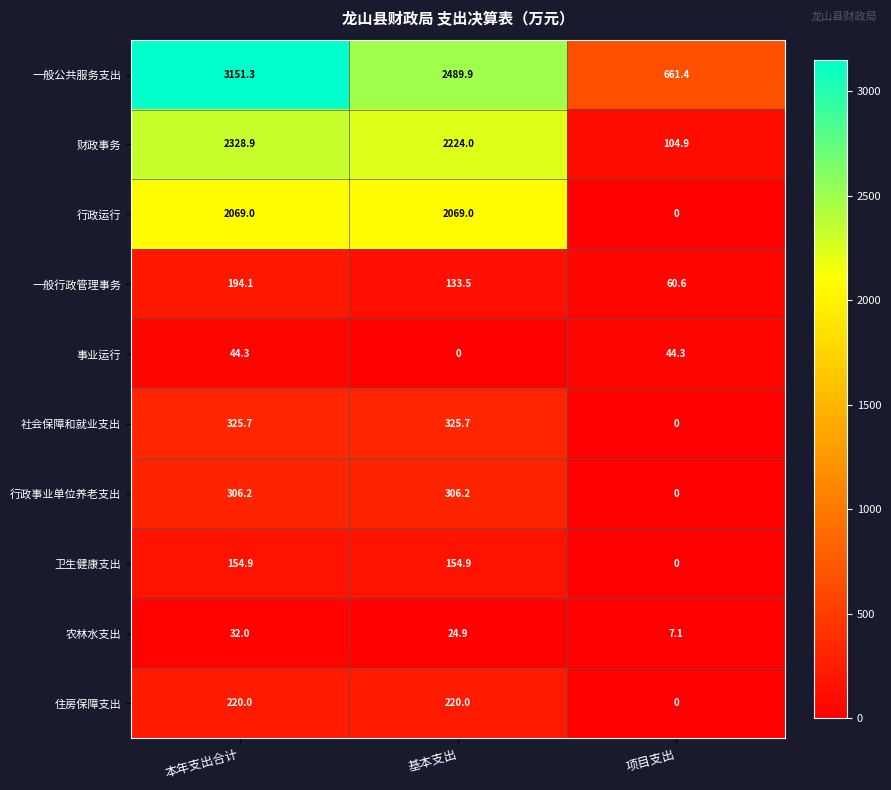

What is the difference between the highest and lowest values at 项目支出?

661.4